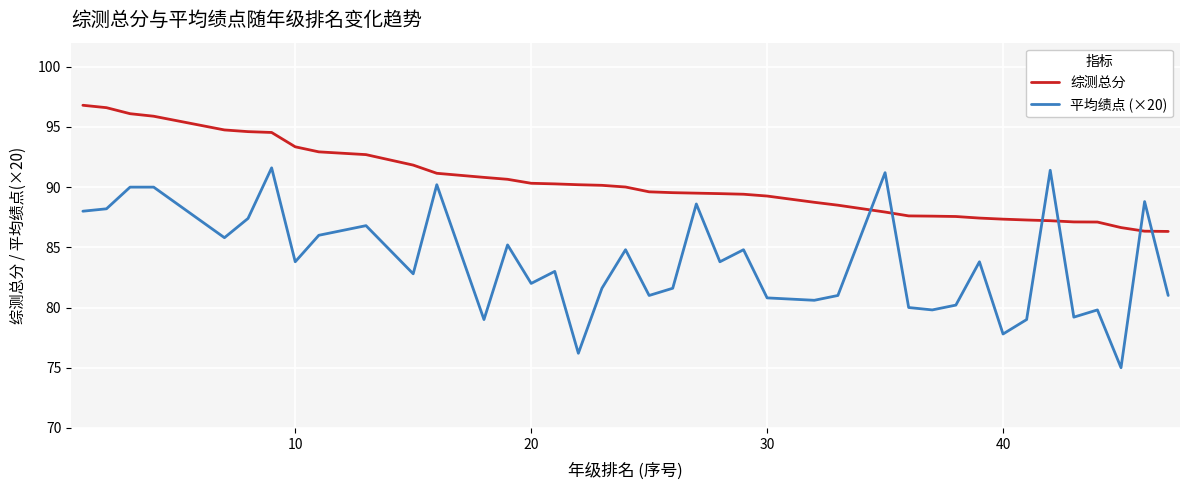

Which series has the largest total across all categories?

综测总分